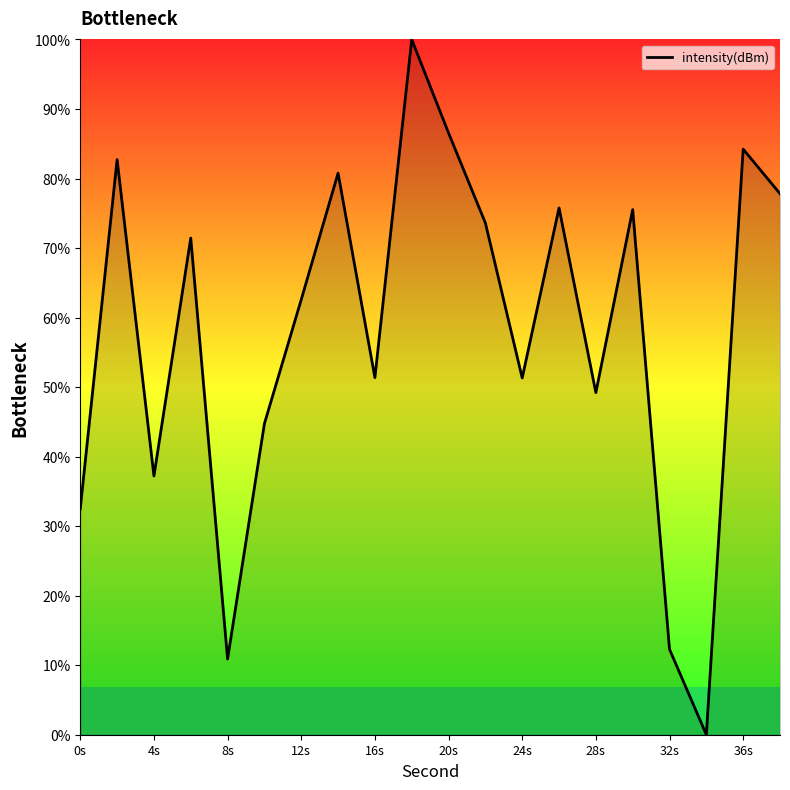

Which has a higher value, 32s or 12s?

12s